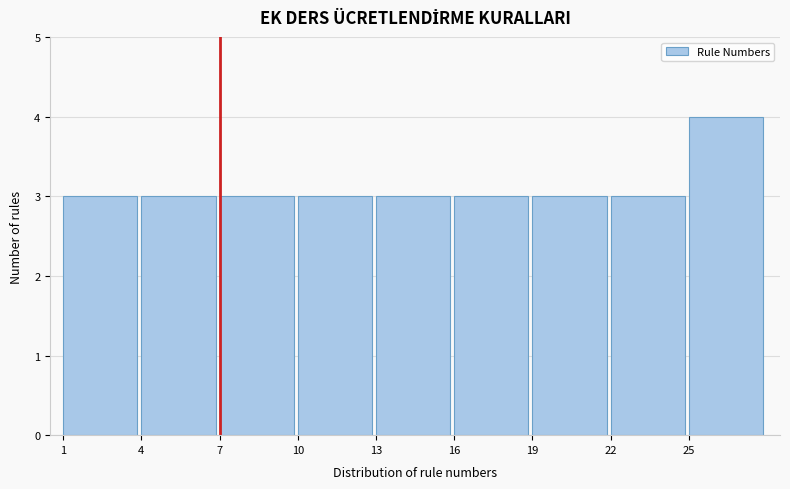

How tall is the bar that spans 7 to 10 on the x-axis? The values are not printed on the chart, so give them approximately, as read against the axis.

3